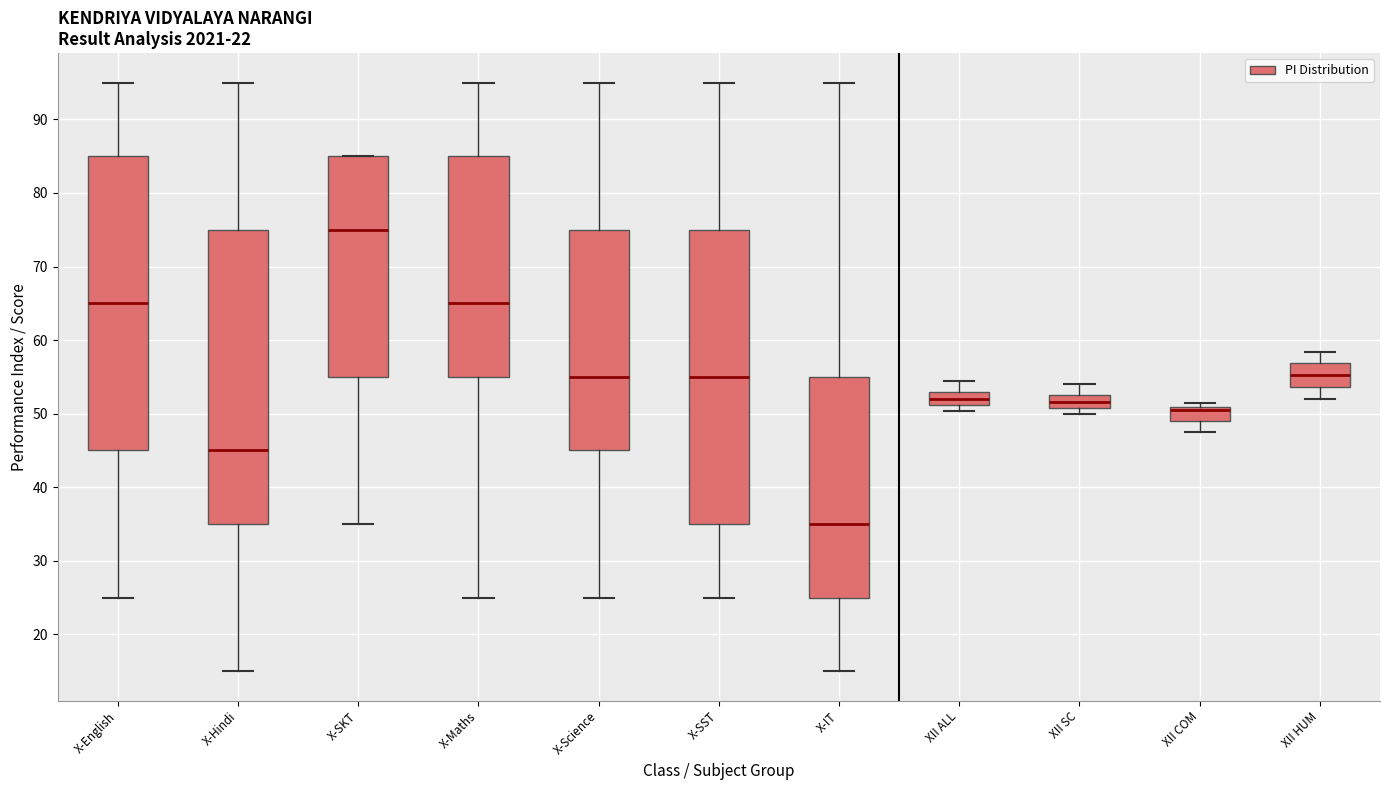

Reading left to right, read every box against the y-axis: the position of its median line, the range the box covers, and the ends of its whiskers. The values are not printed on the chart, so give them approximately, as read against the axis.

X-English: median 65, box 45 to 85, whiskers 25 to 95
X-Hindi: median 45, box 35 to 75, whiskers 15 to 95
X-SKT: median 75, box 55 to 85, whiskers 35 to 85
X-Maths: median 65, box 55 to 85, whiskers 25 to 95
X-Science: median 55, box 45 to 75, whiskers 25 to 95
X-SST: median 55, box 35 to 75, whiskers 25 to 95
X-IT: median 35, box 25 to 55, whiskers 15 to 95
XII ALL: median 52, box 51 to 53, whiskers 50 to 54
XII SC: median 52, box 51 to 53, whiskers 50 to 54
XII COM: median 50, box 49 to 51, whiskers 47 to 51 (just above the box's upper edge)
XII HUM: median 55, box 54 to 57, whiskers 52 to 58